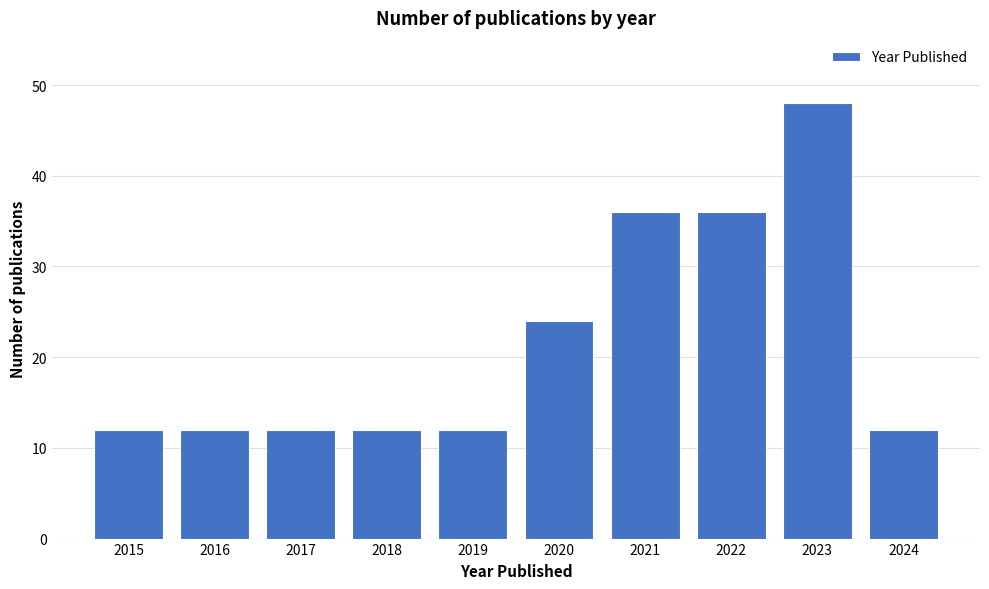

Reading right to left, transcribe all the data shown in this chart.

2024=12	2023=48	2022=36	2021=36	2020=24	2019=12	2018=12	2017=12	2016=12	2015=12